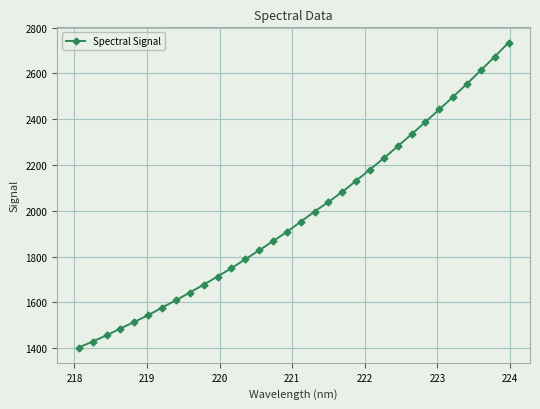

What is the value of the 10th point from the left?

1677.1